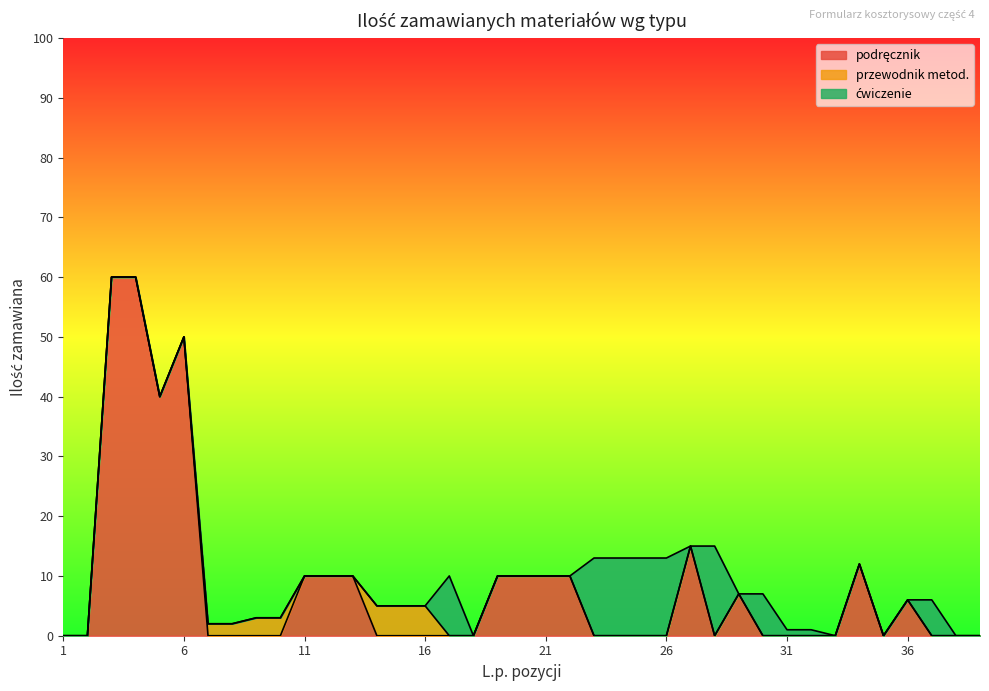

At which category is the sum across all series the highest?

3